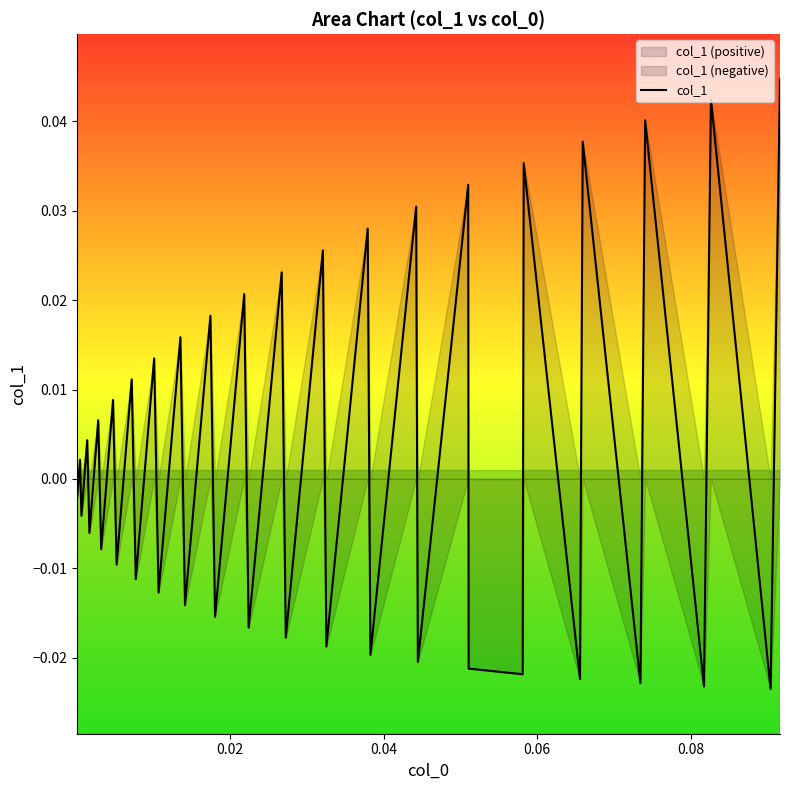

The value at 24 is -0.0. True or false?

False